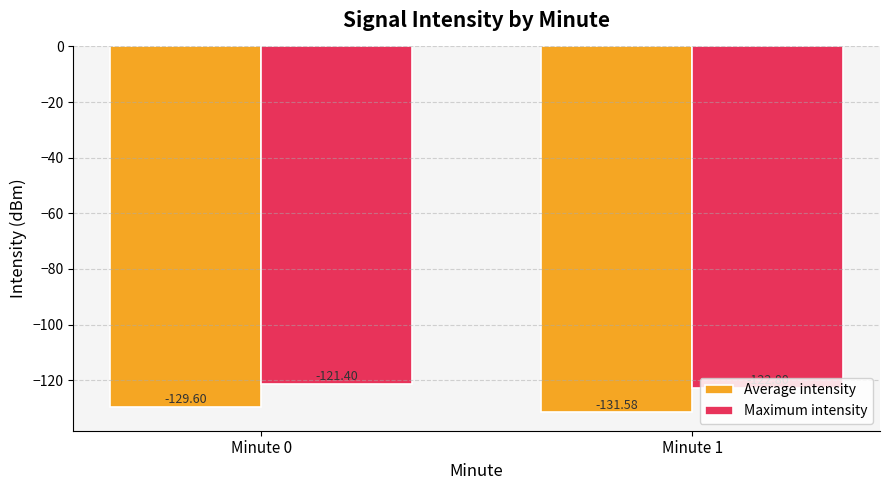

Count the number of categories in the chart.

2